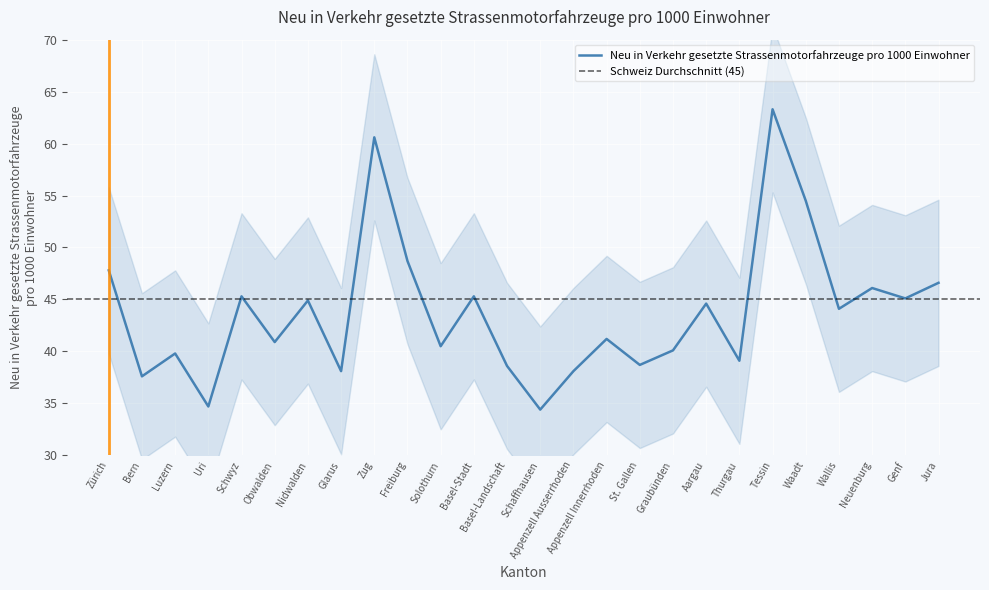

Reading right to left, list all the values displayed in this chart.

Jura=46.6	Genf=45.1	Neuenburg=46.1	Wallis=44.1	Waadt=54.5	Tessin=63.3	Thurgau=39.1	Aargau=44.6	Graubünden=40.1	St. Gallen=38.7	Appenzell Innerrhoden=41.2	Appenzell Ausserrhoden=38.1	Schaffhausen=34.4	Basel-Landschaft=38.6	Basel-Stadt=45.3	Solothurn=40.5	Freiburg=48.7	Zug=60.6	Glarus=38.1	Nidwalden=44.9	Obwalden=40.9	Schwyz=45.3	Uri=34.7	Luzern=39.8	Bern=37.6	Zürich=47.8